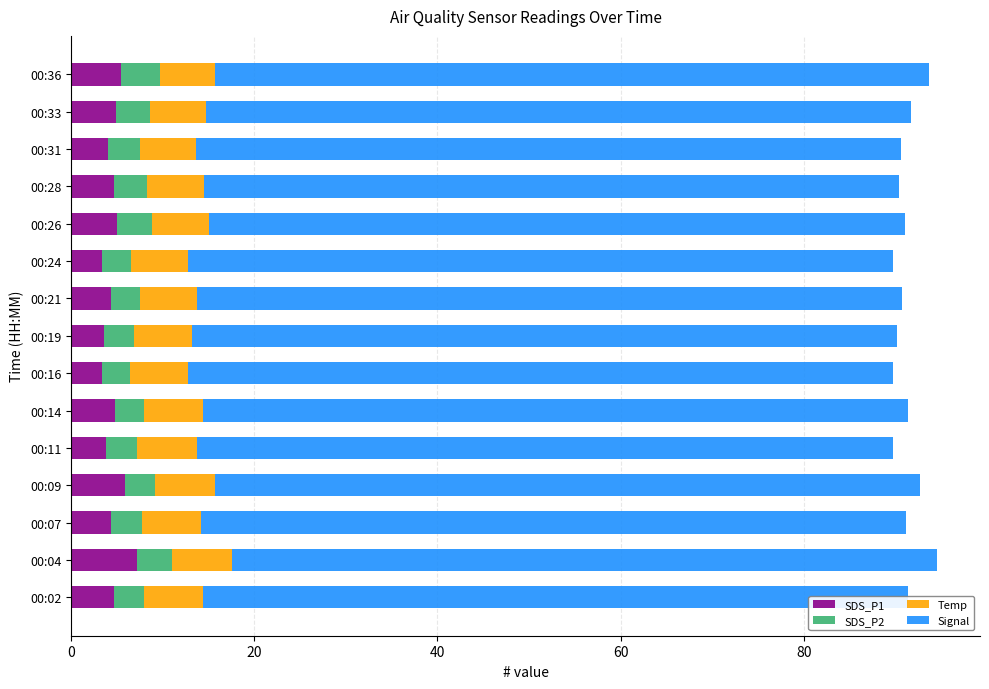

Is it true that SDS_P1 equals 5.8 at 00:09?

True